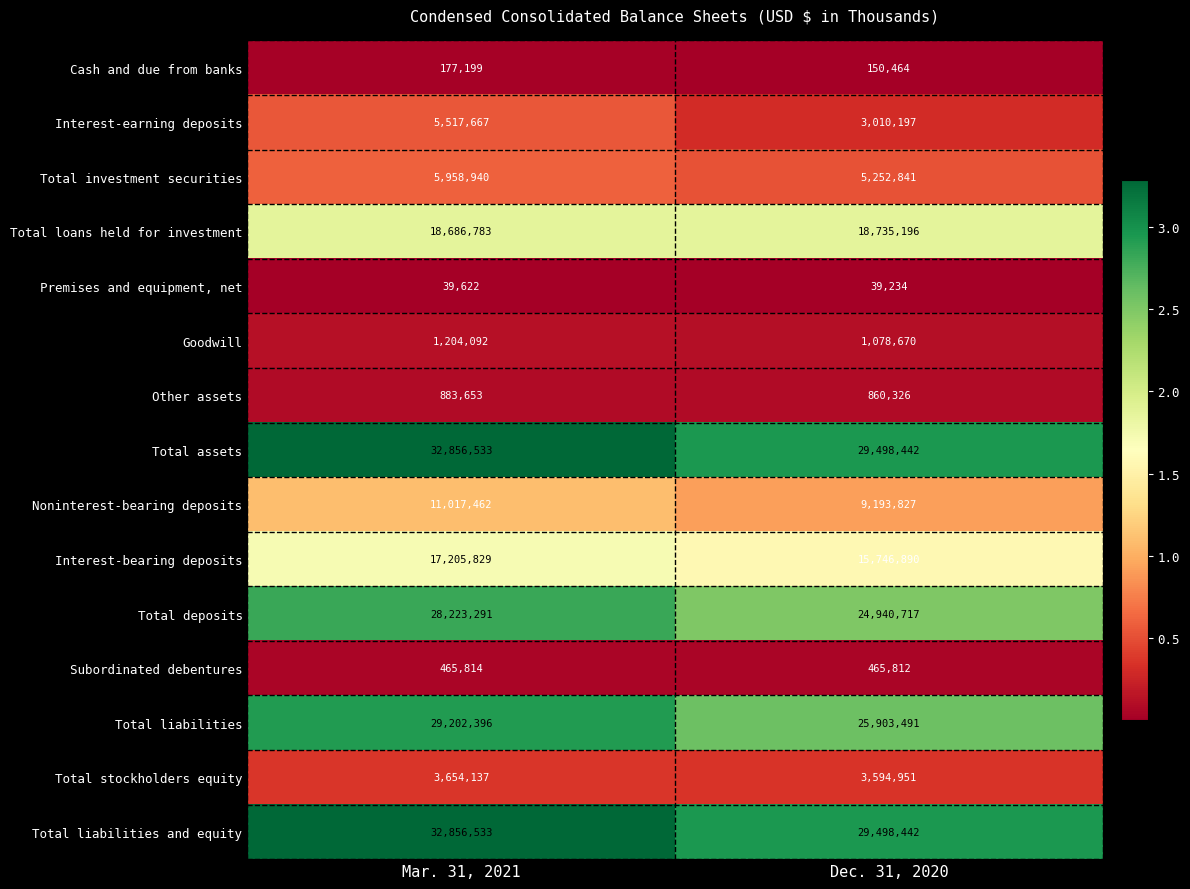

At which label is Total loans held for investment closest to 18710989?

Mar. 31, 2021